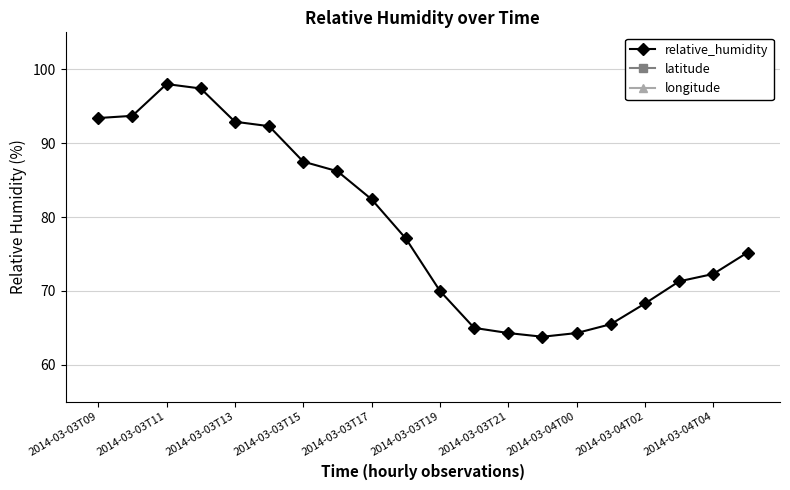

The value of relative_humidity at 2014-03-03T15 is 122.2. True or false?

False